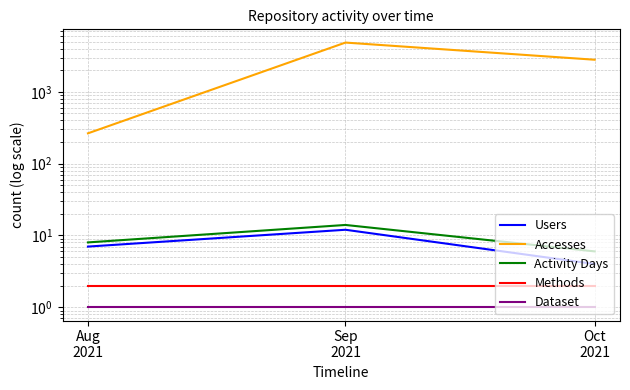

Reading right to left, transcribe all the data shown in this chart.

Users: Oct
2021=4	Sep
2021=12	Aug
2021=7
Accesses: Oct
2021=2793	Sep
2021=4842	Aug
2021=264
Activity Days: Oct
2021=6	Sep
2021=14	Aug
2021=8
Methods: Oct
2021=2	Sep
2021=2	Aug
2021=2
Dataset: Oct
2021=1	Sep
2021=1	Aug
2021=1